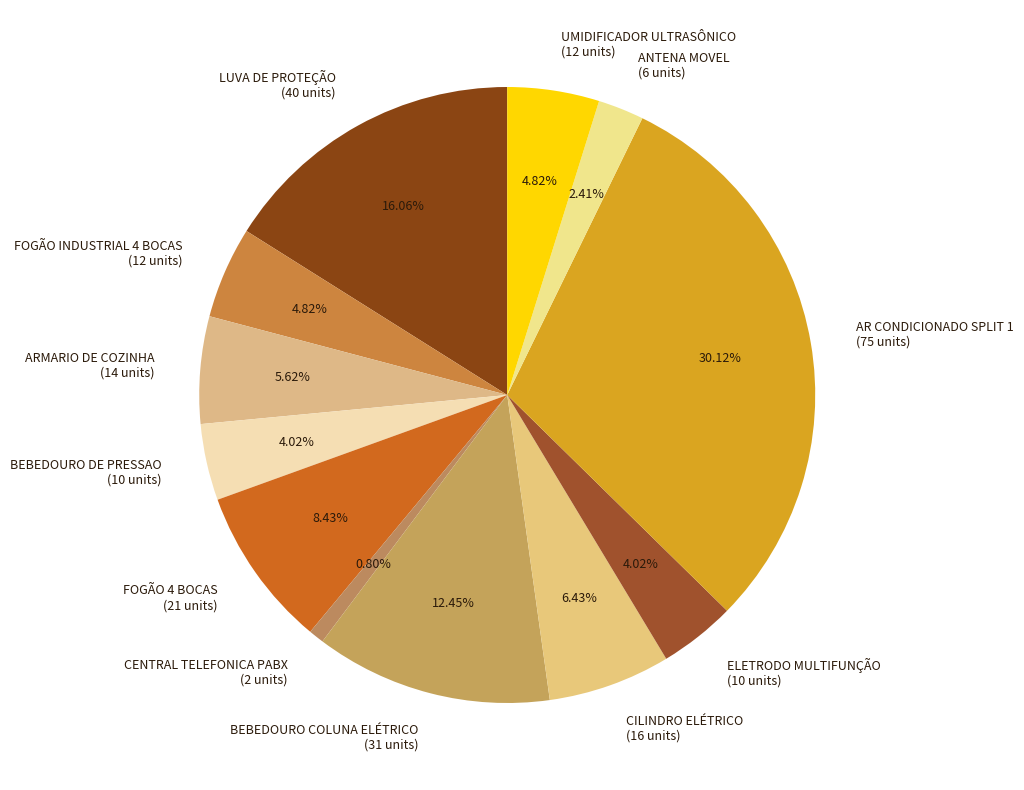

To the nearest percent, what is the combined percentage of FOGÃO INDUSTRIAL 4 BOCAS and LUVA DE PROTEÇÃO?

21%